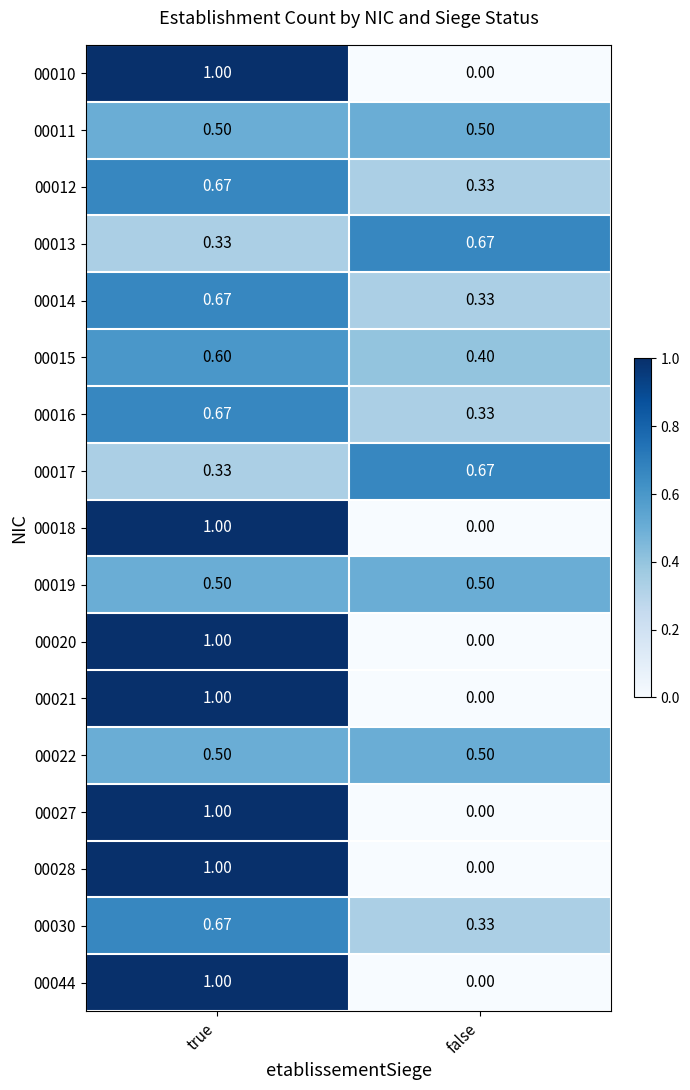

Which category has the highest value across all series?

true